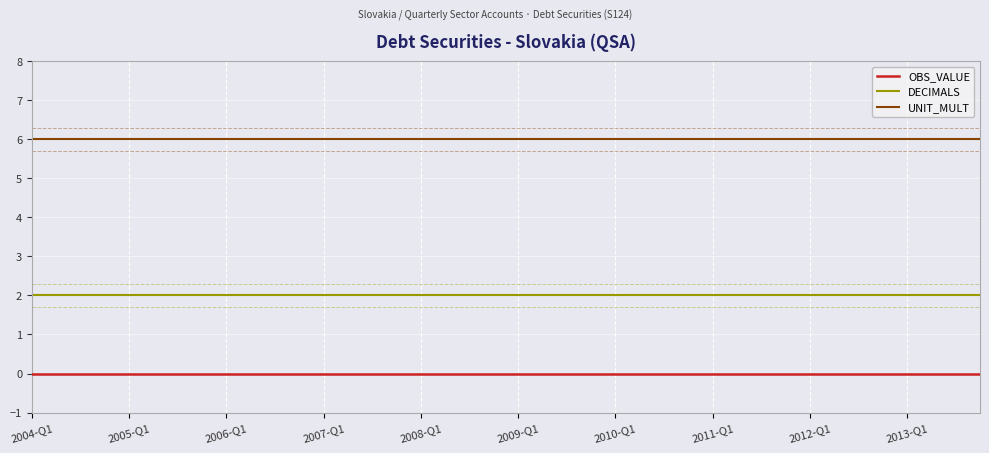

Which series has the largest total across all categories?

UNIT_MULT